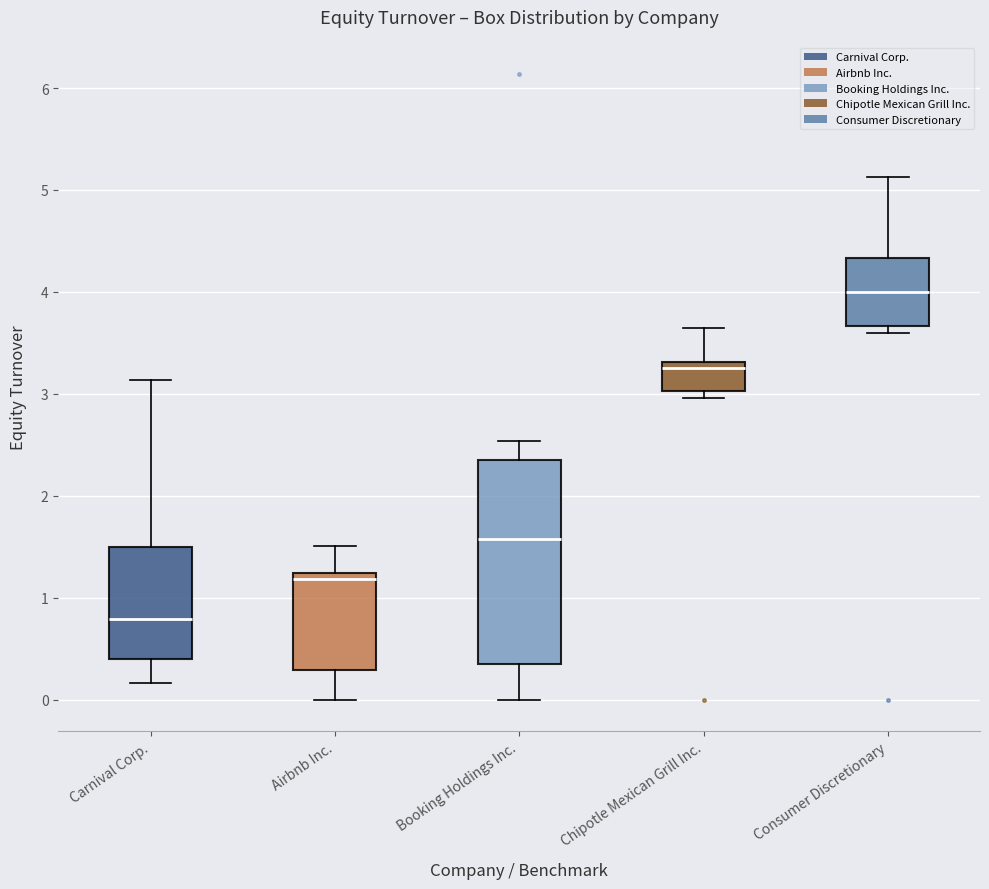

Which box is the tallest, from its lower edge to its upper edge?

Booking Holdings Inc.